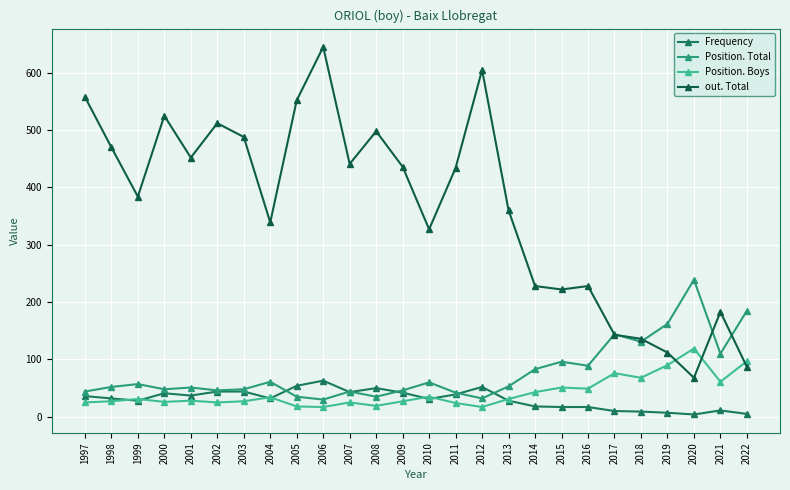

Does the chart display data point markers on the line(s)?

Yes